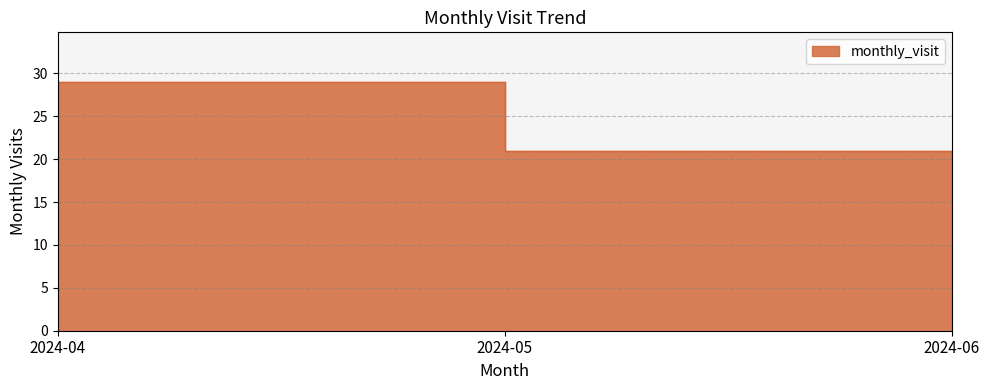

How many data points are above 21?

1